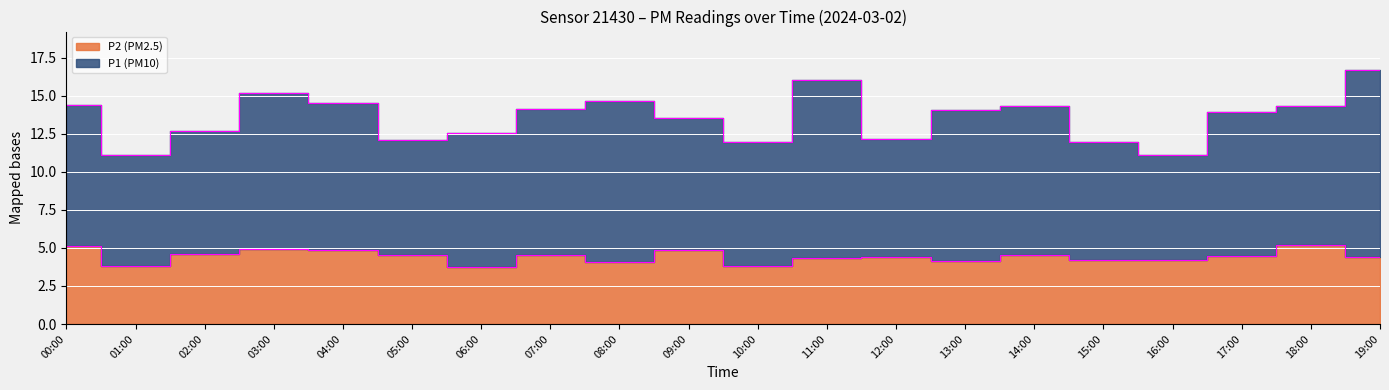

Reading left to right, list all the values displayed in this chart.

P2 edge: 00:00=5.2	01:00=3.8	02:00=4.6	03:00=4.9	04:00=4.8	05:00=4.5	06:00=3.8	07:00=4.5	08:00=4.1	09:00=4.9	10:00=3.8	11:00=4.3	12:00=4.4	13:00=4.2	14:00=4.5	15:00=4.2	16:00=4.2	17:00=4.5	18:00=5.2	19:00=4.4
P1 edge: 00:00=14.4	01:00=11.1	02:00=12.7	03:00=15.2	04:00=14.5	05:00=12.1	06:00=12.6	07:00=14.1	08:00=14.7	09:00=13.6	10:00=11.9	11:00=16.1	12:00=12.2	13:00=14.1	14:00=14.3	15:00=11.9	16:00=11.1	17:00=13.9	18:00=14.3	19:00=16.7